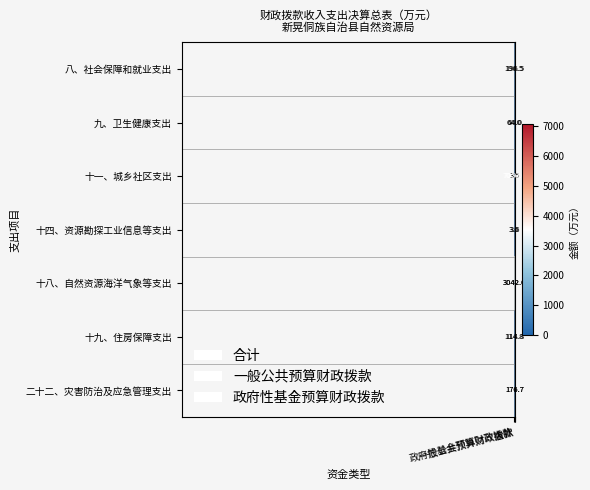

What is the greatest value displayed?

7056.6